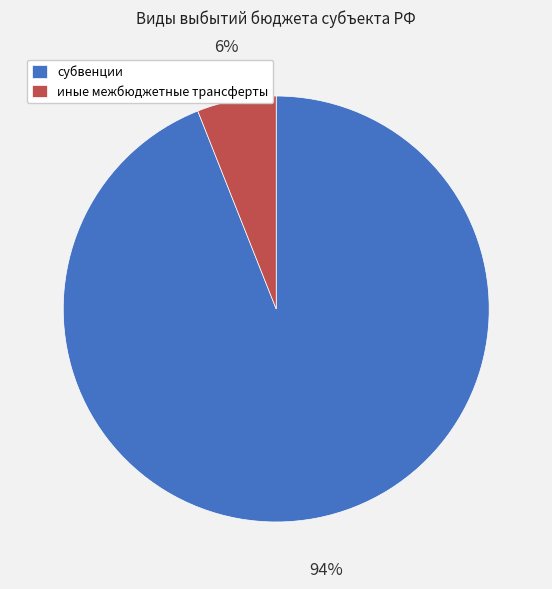

True or false: иные межбюджетные трансферты accounts for 6% of the total.

True